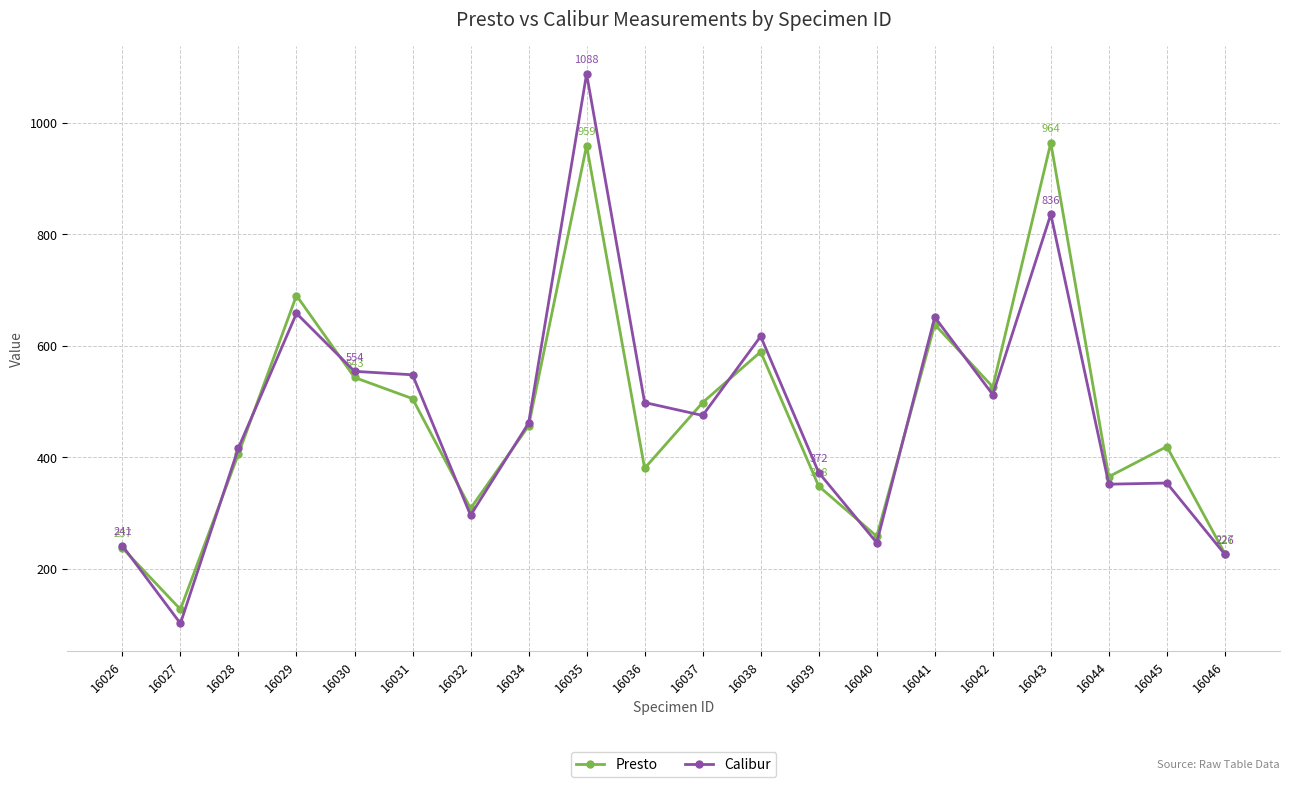

The value of Calibur at 16040 is 246.6. True or false?

True